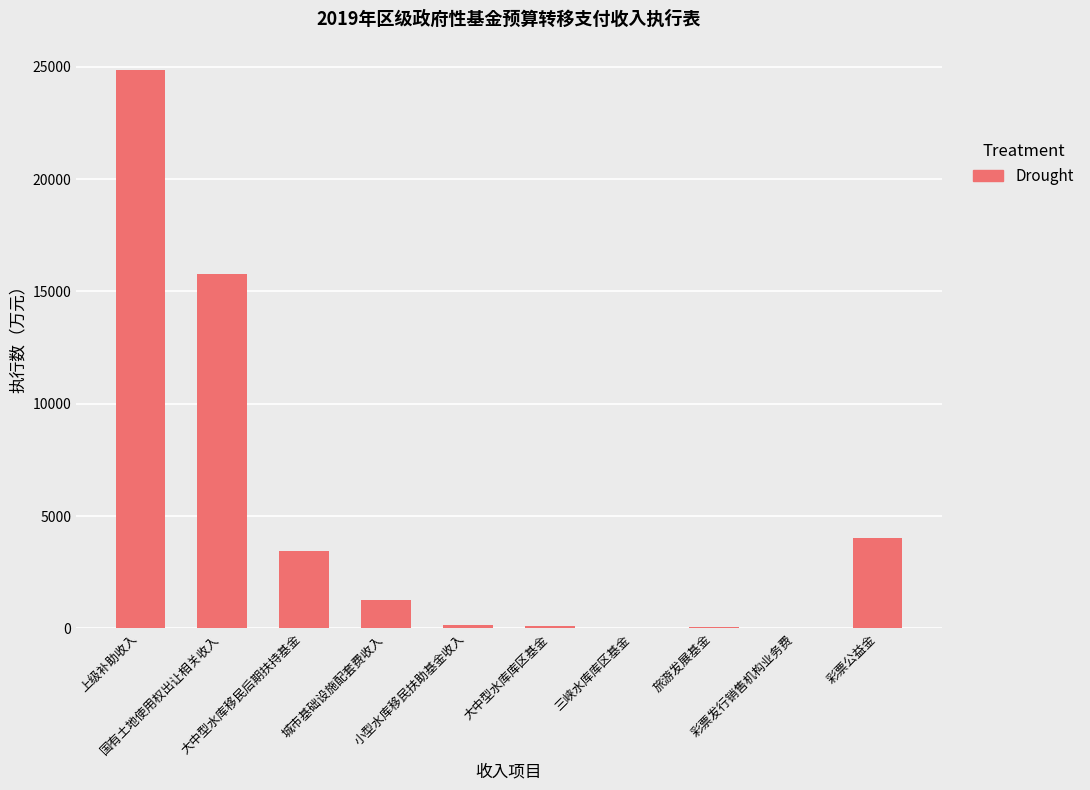

What is the maximum value shown in the chart?

24870